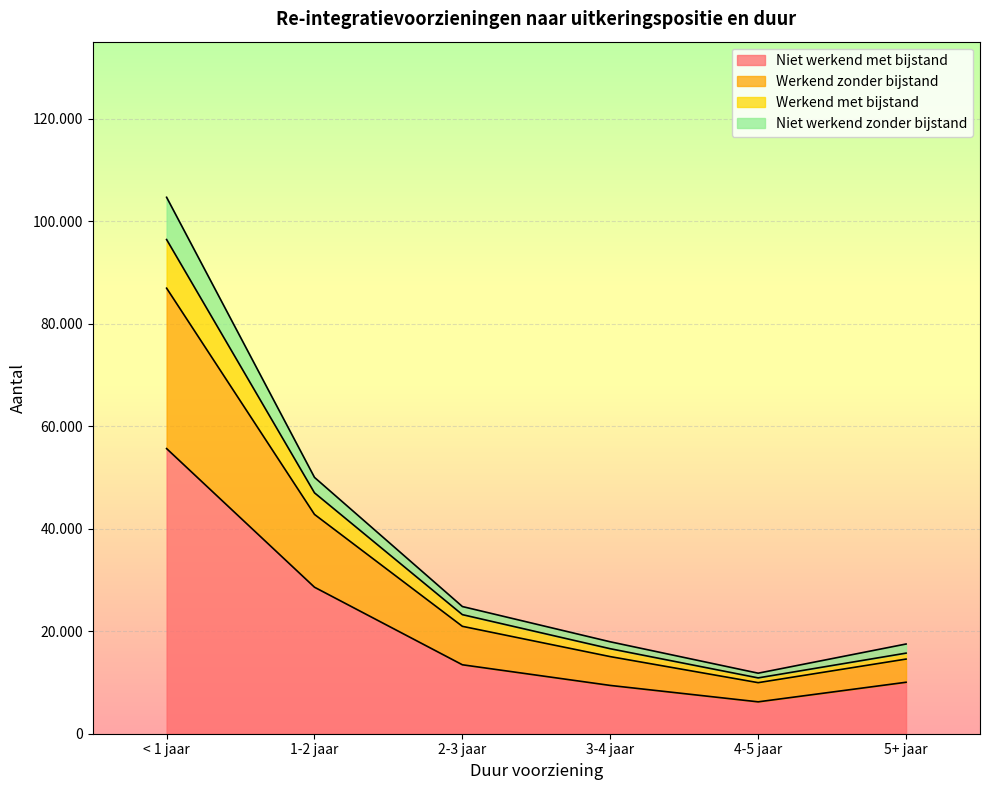

At which label does Werkend zonder bijstand first exceed 24810?

< 1 jaar